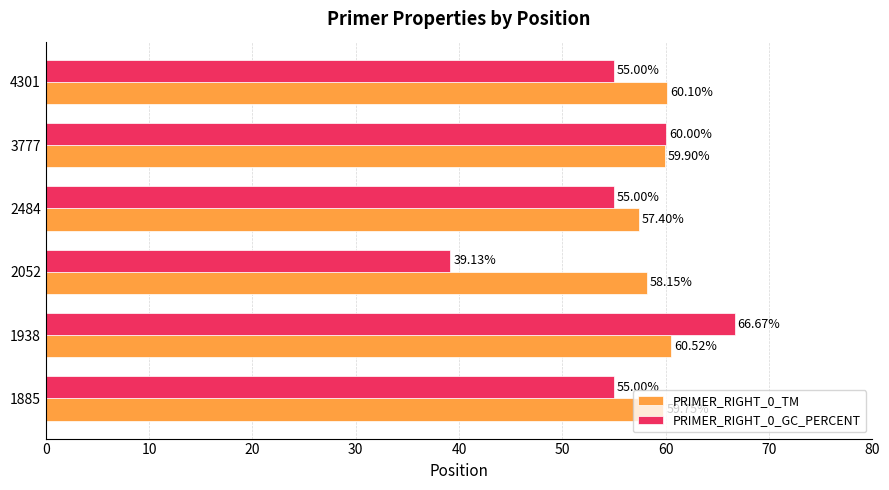

Which series has the widest spread of values?

PRIMER_RIGHT_0_GC_PERCENT